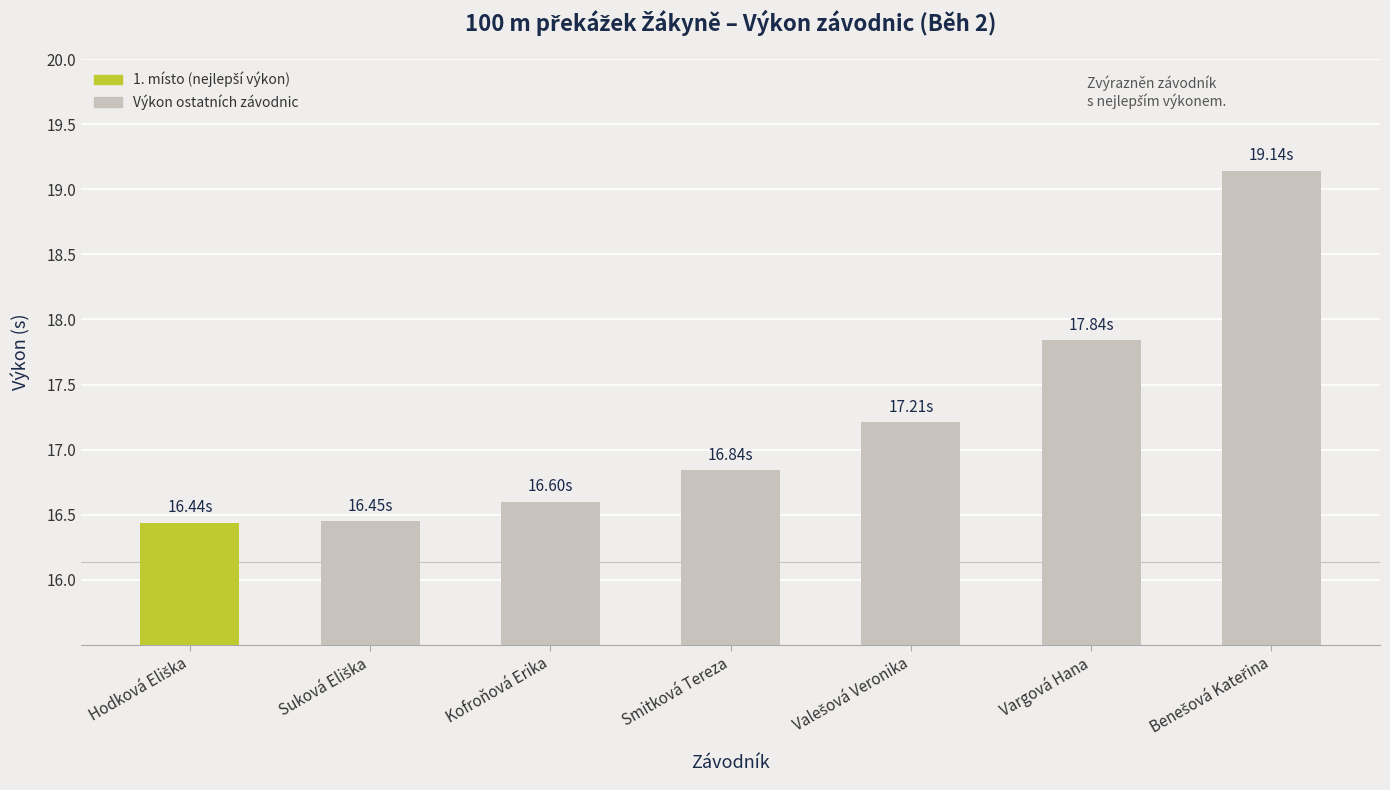

Between Smitková Tereza and Kofroňová Erika, which is larger?

Smitková Tereza